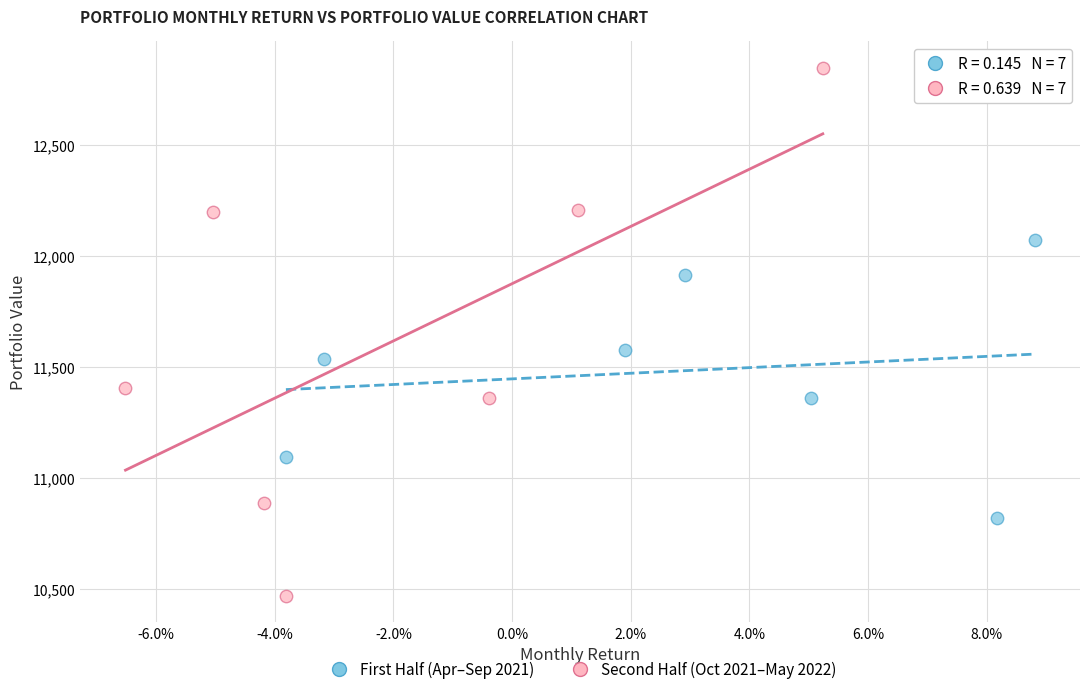

Which series has the largest Y range (max minus min)?

Second Half (Oct 2021–May 2022)